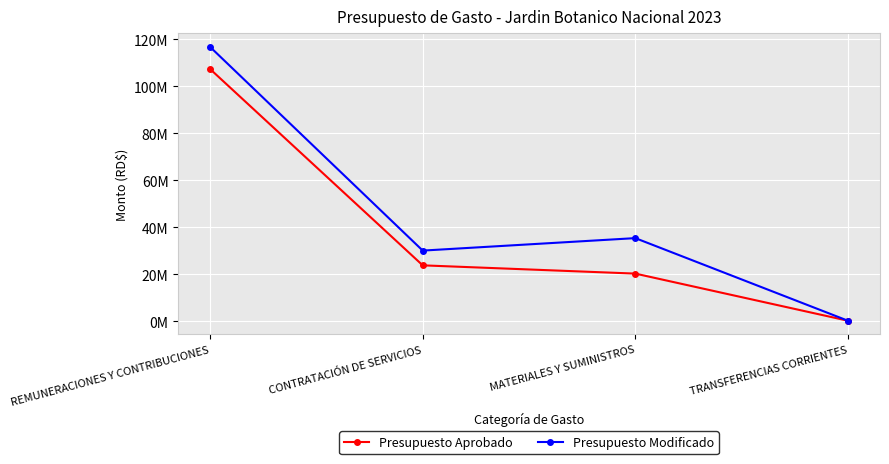

At which label does Presupuesto Aprobado first exceed 23852300?

REMUNERACIONES Y CONTRIBUCIONES